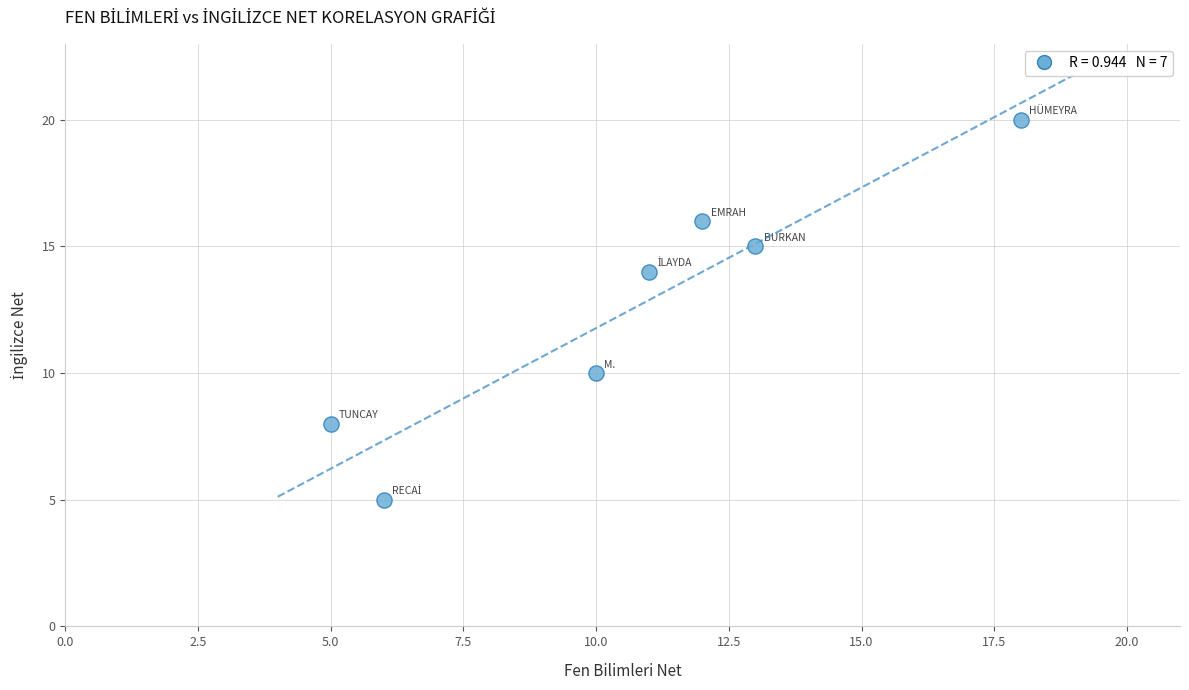

What is the range of X values (max minus min)?

13